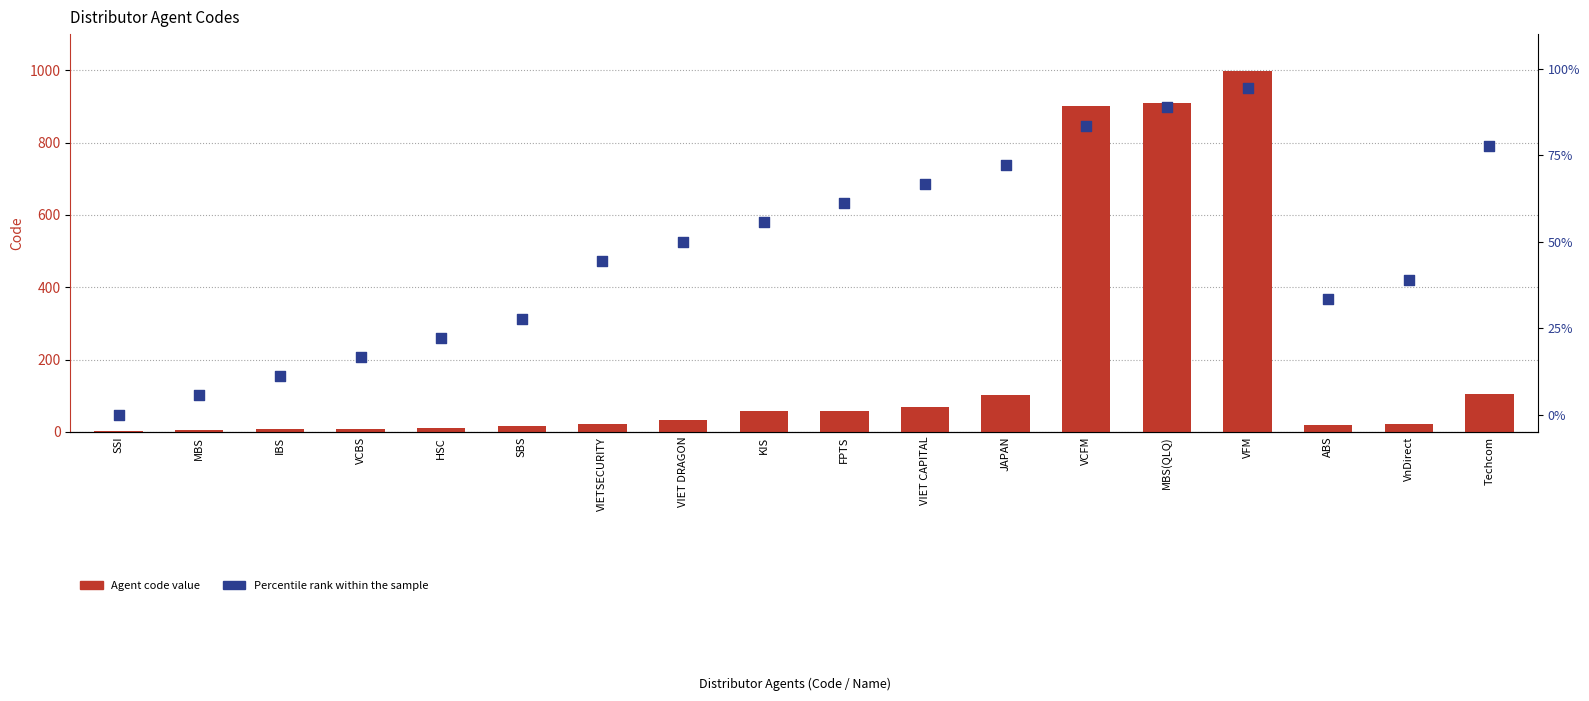

Which series contains the highest Y value?

Agent Code